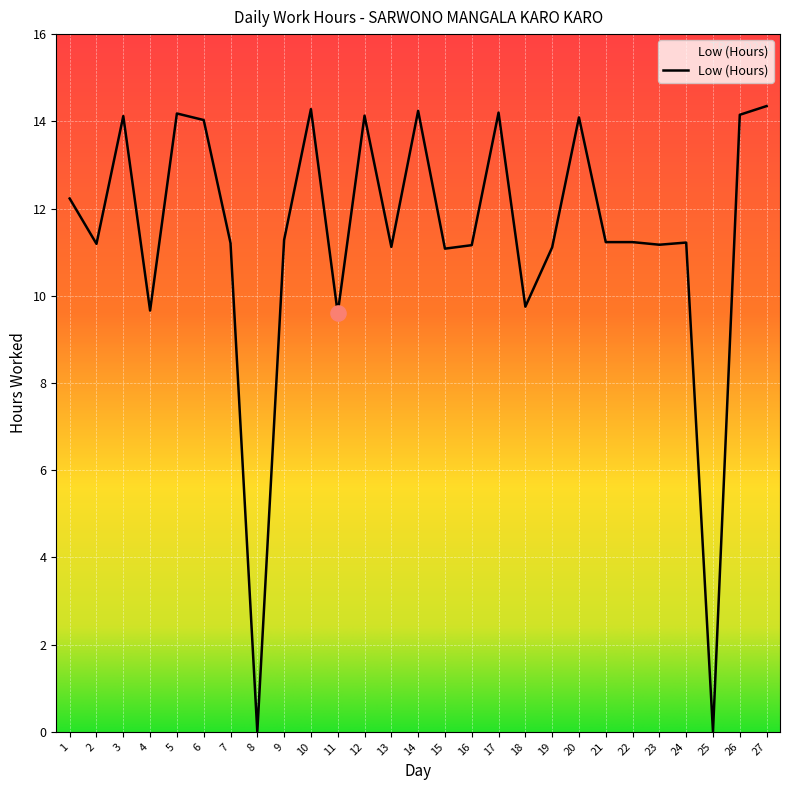

Between 26 and 16, which is larger?

26